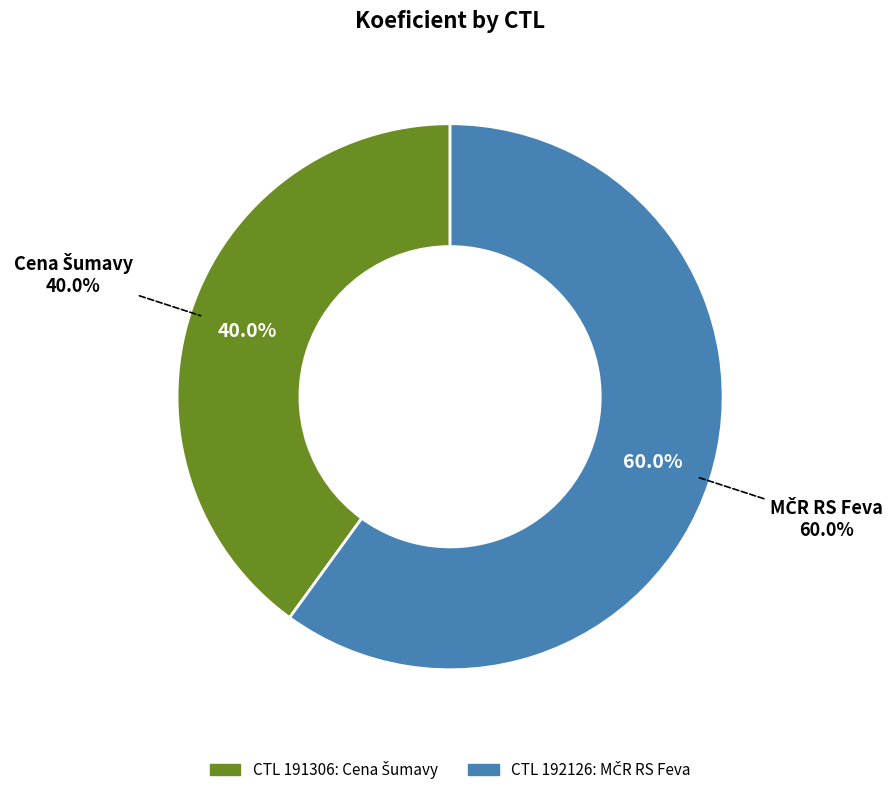

To the nearest percent, what percentage of the pie is 191306?

40%